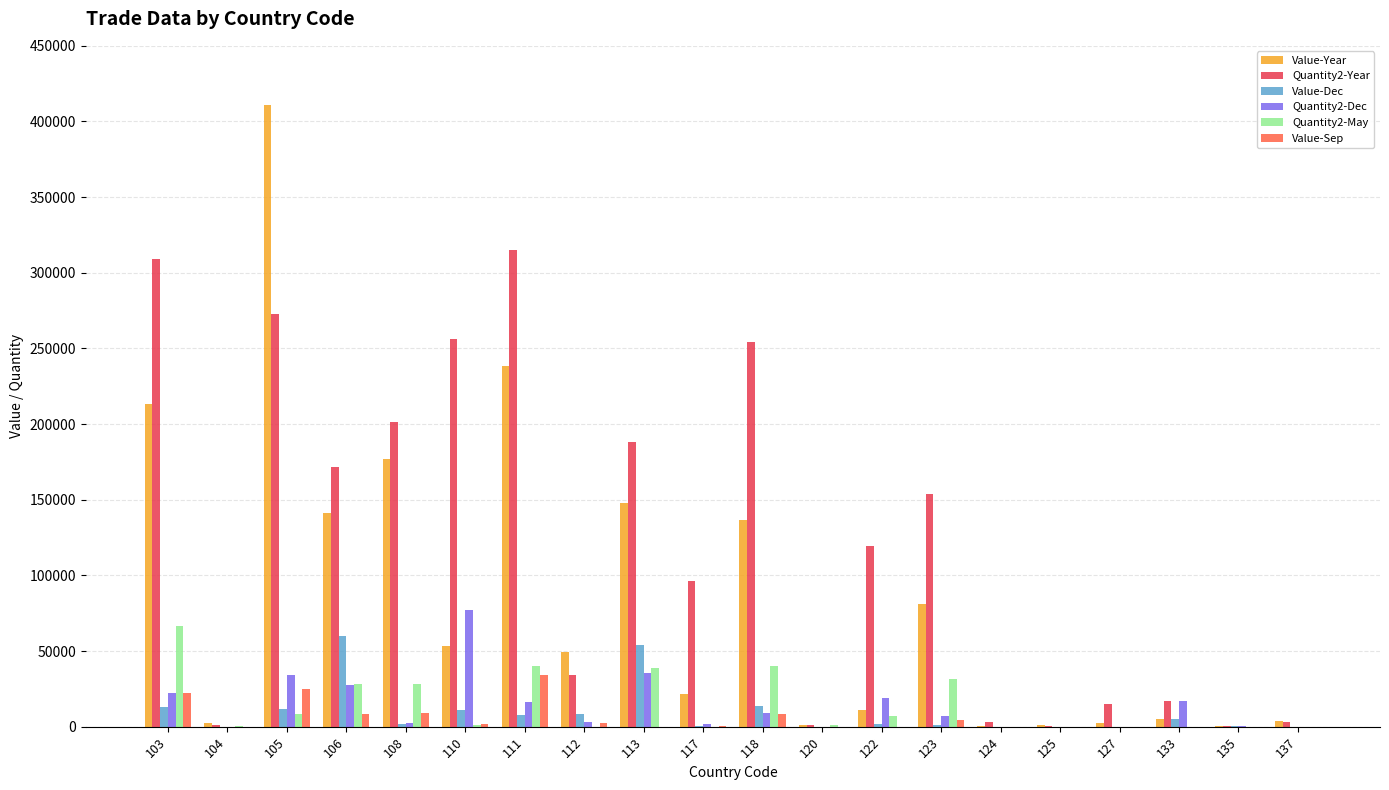

What are all the series names shown in the legend?

Value-Year, Quantity2-Year, Value-Dec, Quantity2-Dec, Quantity2-May, Value-Sep